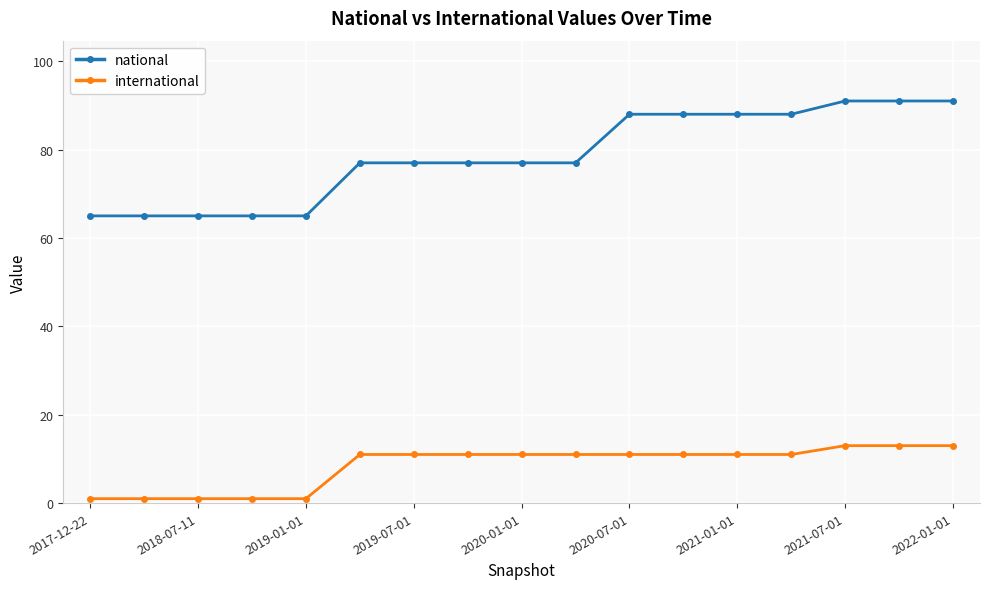

Which series has the largest range (max minus min)?

national